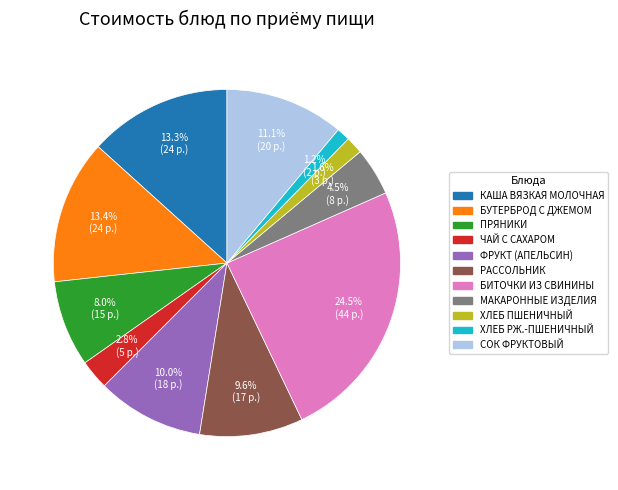

To the nearest percent, what is the average slice percentage?

9%